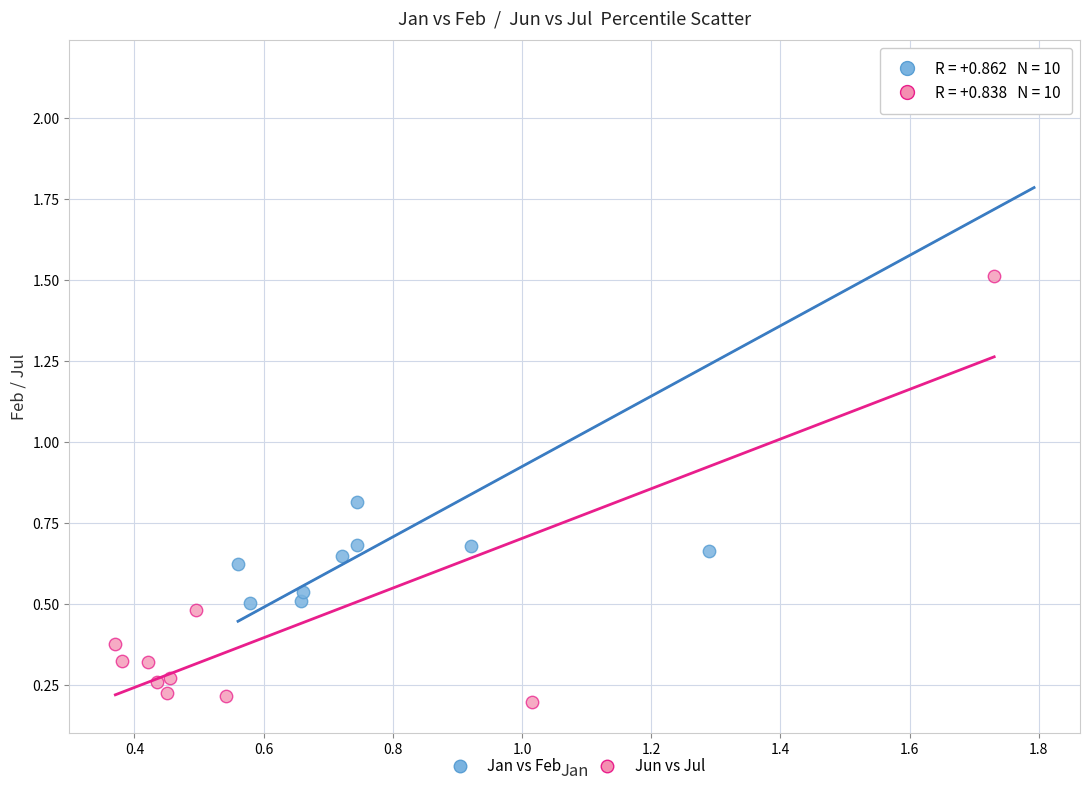

Which series reaches the minimum Y coordinate?

Jun vs Jul